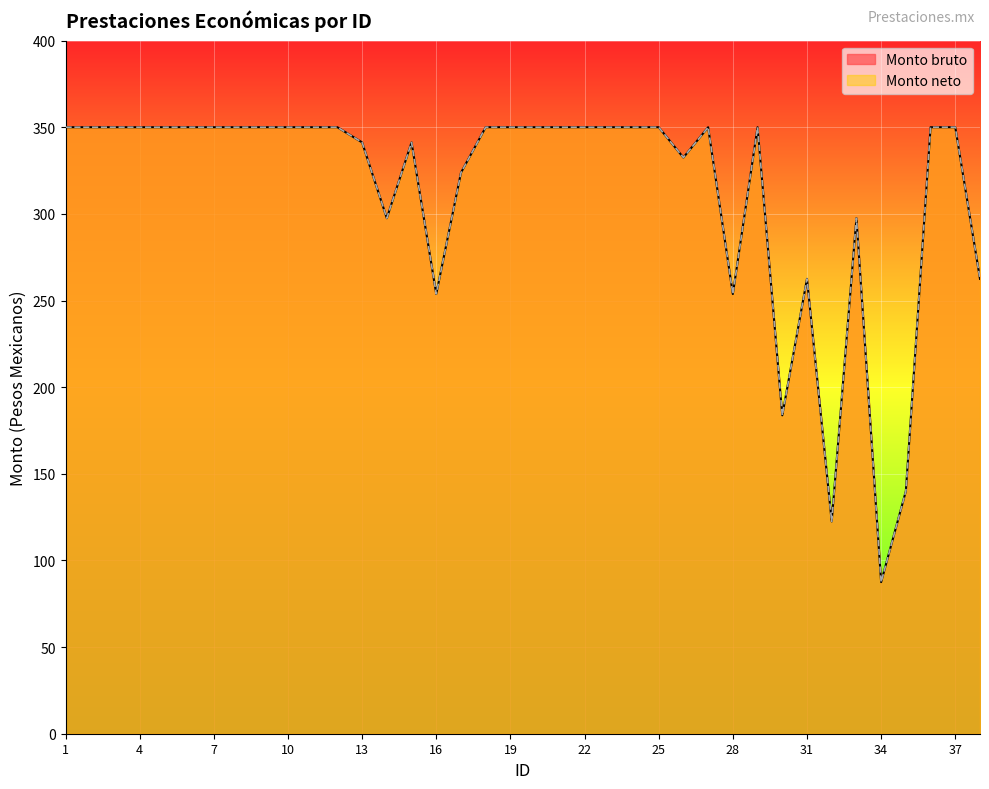

Reading left to right, transcribe all the data shown in this chart.

Monto bruto: 350.0	350.0	350.0	350.0	350.0	350.0	350.0	350.0	350.0	350.0	350.0	350.0	341.2	297.5	341.2	253.8	323.8	350.0	350.0	350.0	350.0	350.0	350.0	350.0	350.0	332.5	350.0	253.8	350.0	183.8	262.5	122.5	297.5	87.5	140.0	350.0	350.0	262.5
Monto neto: 350.0	350.0	350.0	350.0	350.0	350.0	350.0	350.0	350.0	350.0	350.0	350.0	341.2	297.5	341.2	253.8	323.8	350.0	350.0	350.0	350.0	350.0	350.0	350.0	350.0	332.5	350.0	253.8	350.0	183.8	262.5	122.5	297.5	87.5	140.0	350.0	350.0	262.5